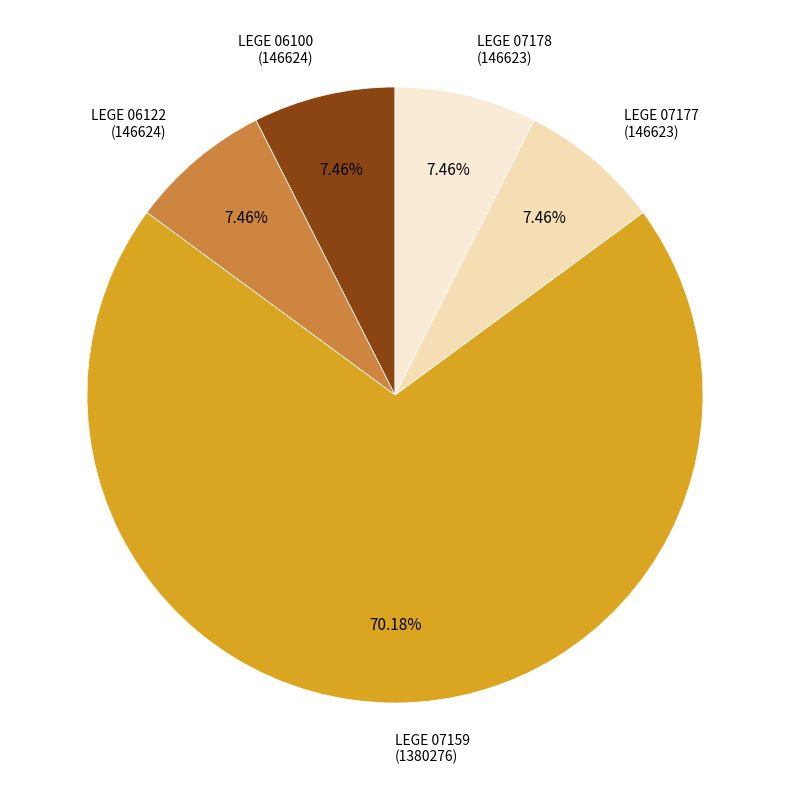

What is the largest slice in the pie chart?

LEGE 07159